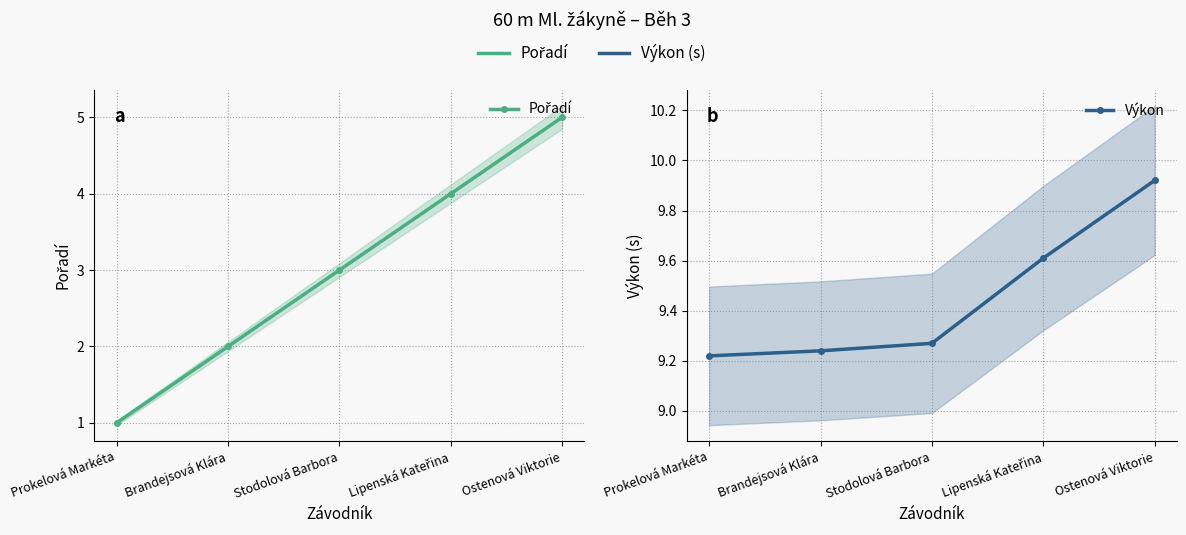

Does the chart display data point markers on the line(s)?

Yes